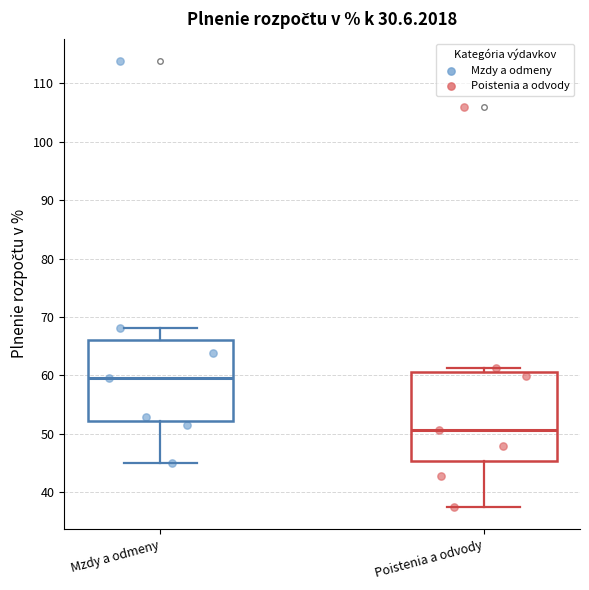

Where does the lower whisker of the box for Mzdy a odmeny end on the y-axis? The values are not printed on the chart, so give them approximately, as read against the axis.

45